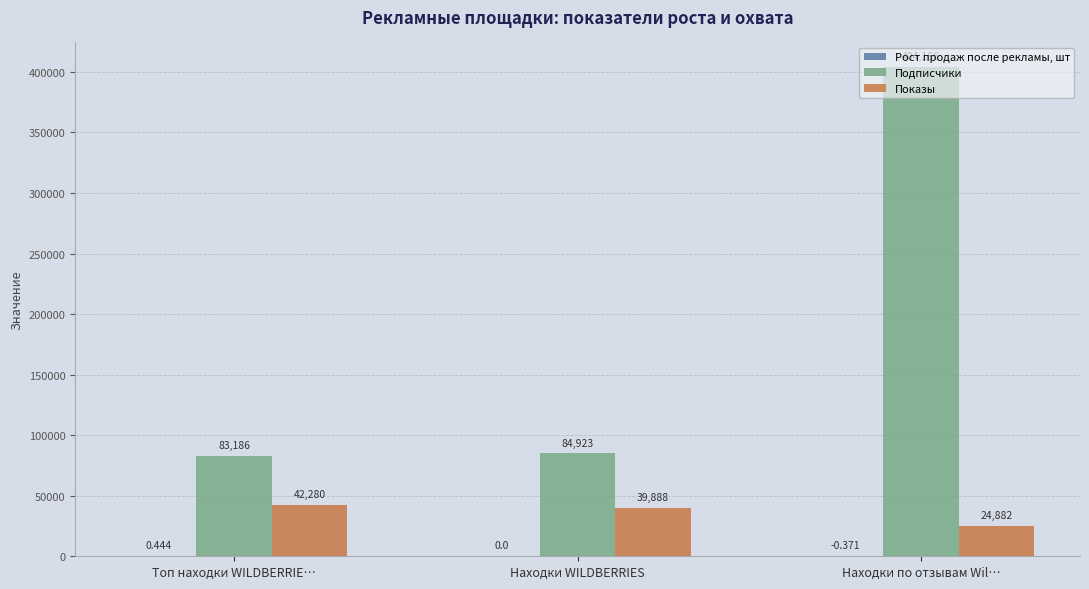

What is the average value of the Показы series?

35683.3